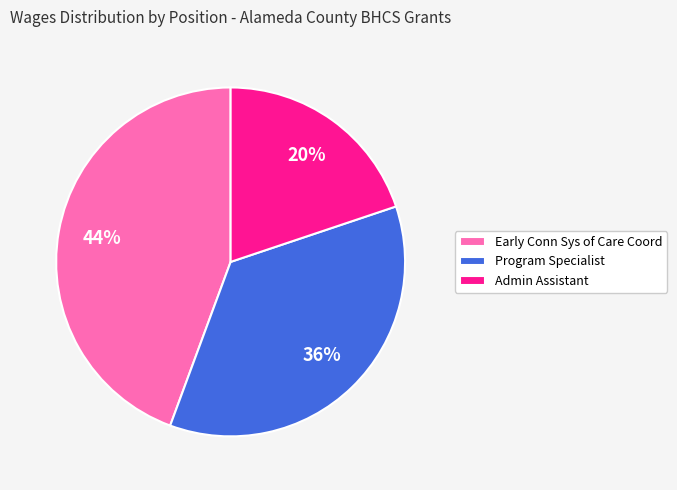

Is the sum of Program Specialist and Admin Assistant greater than half?

Yes